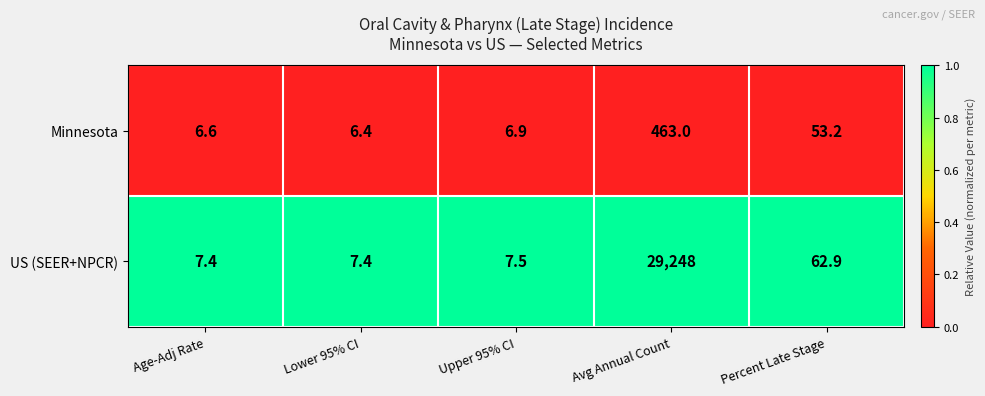

What is the difference between the highest and lowest values at Upper 95% CI?

0.6